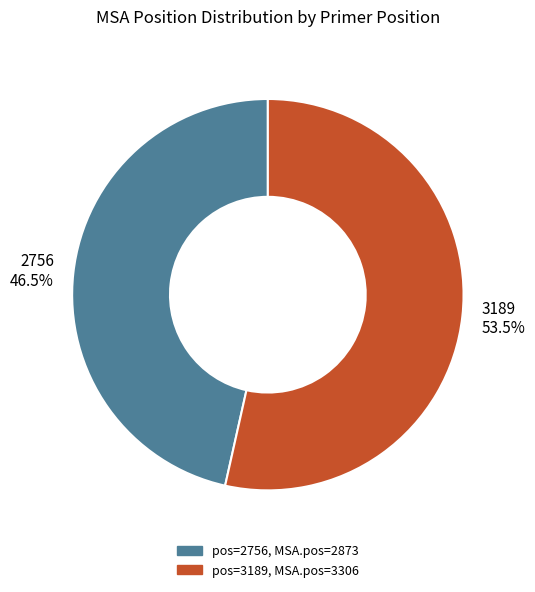

Which category has the biggest portion of the pie?

3189